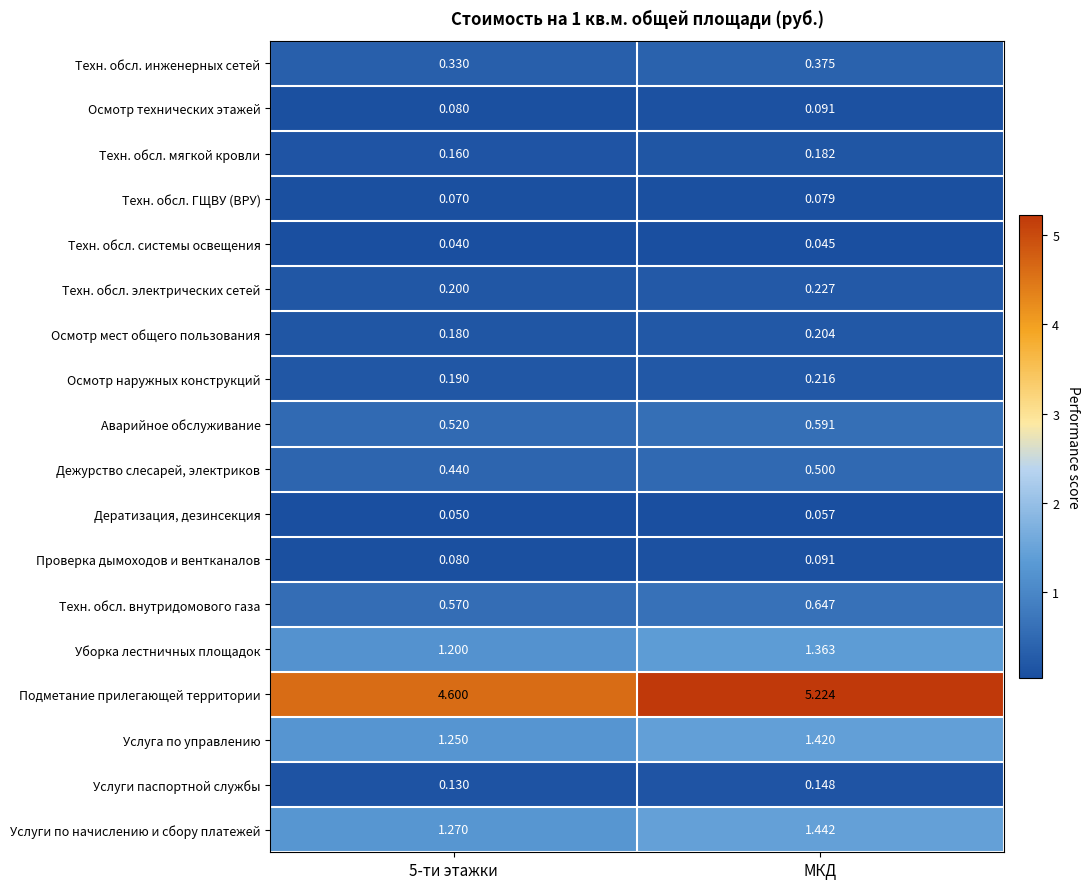

Which series has the largest total across all categories?

Подметание прилегающей территории